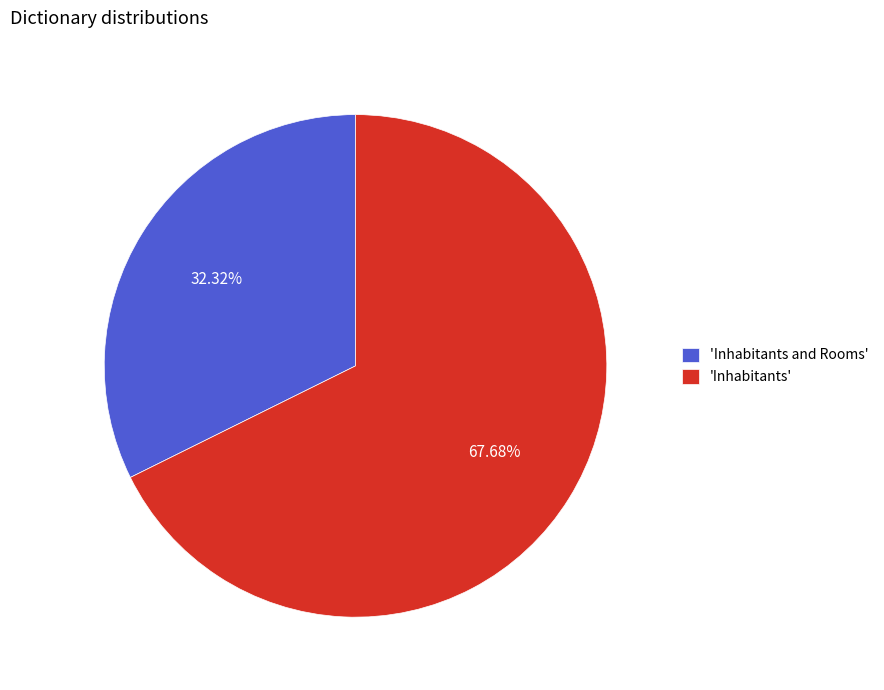

What is the majority slice?

'Inhabitants'